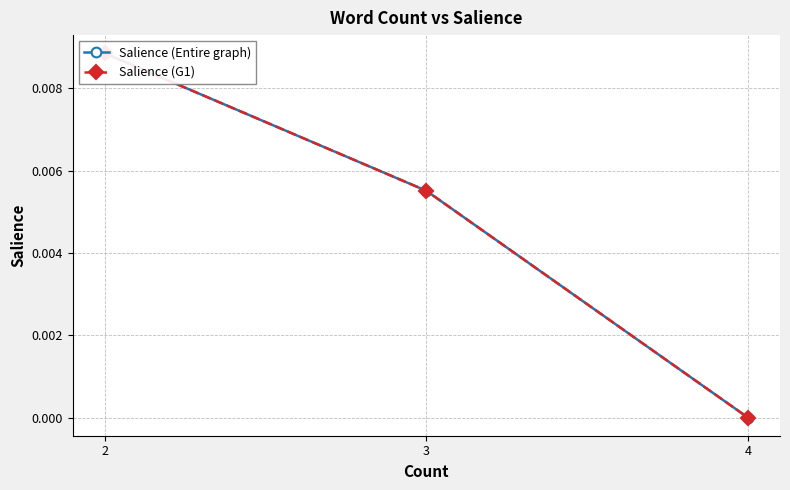

At which label does Salience (Entire graph) reach its minimum?

4